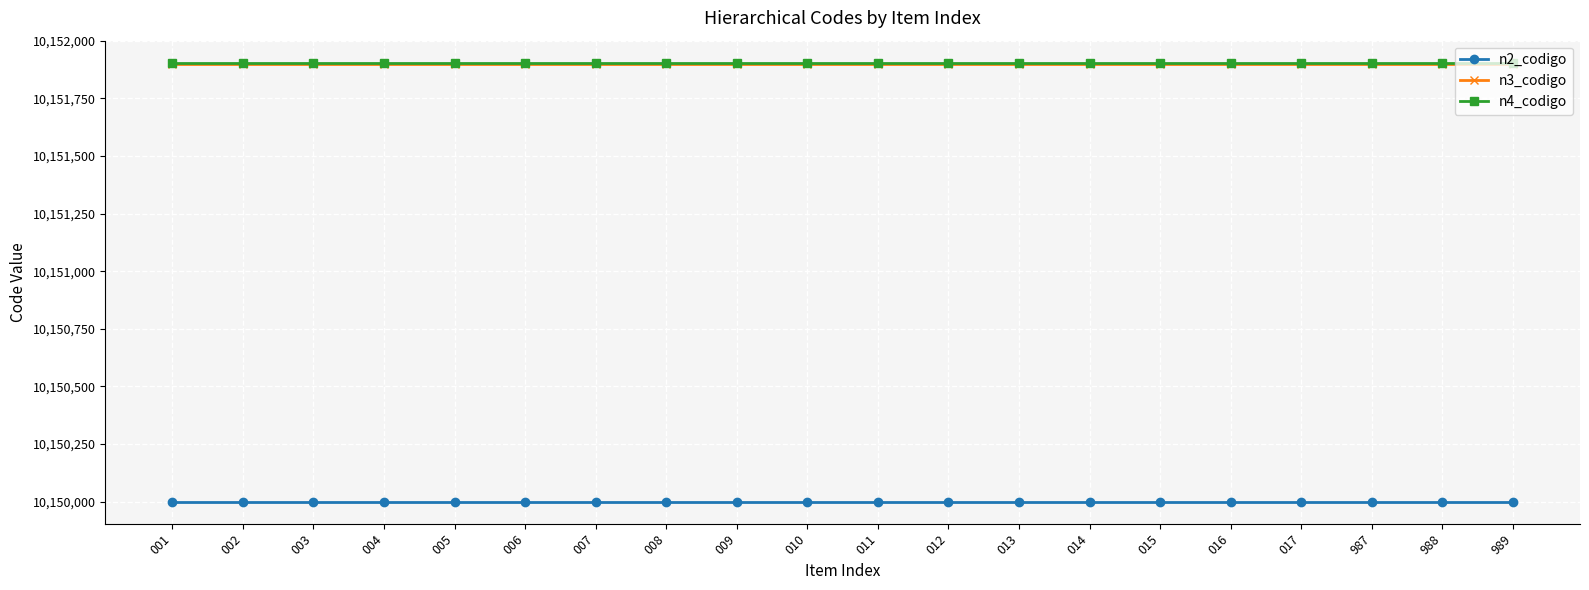

The n3_codigo series shows 10151900 at 987. True or false?

True